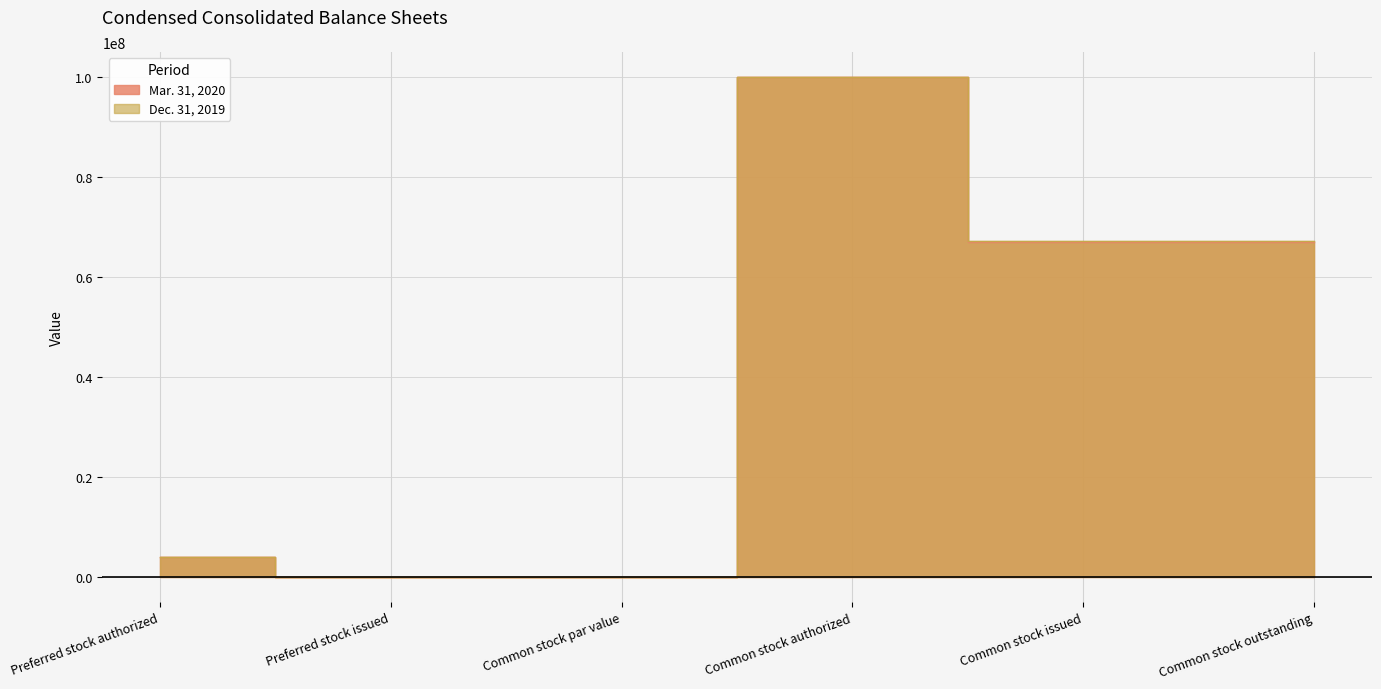

At Common stock issued, list the series in order from largest to smallest.

Dec. 31, 2019, Mar. 31, 2020